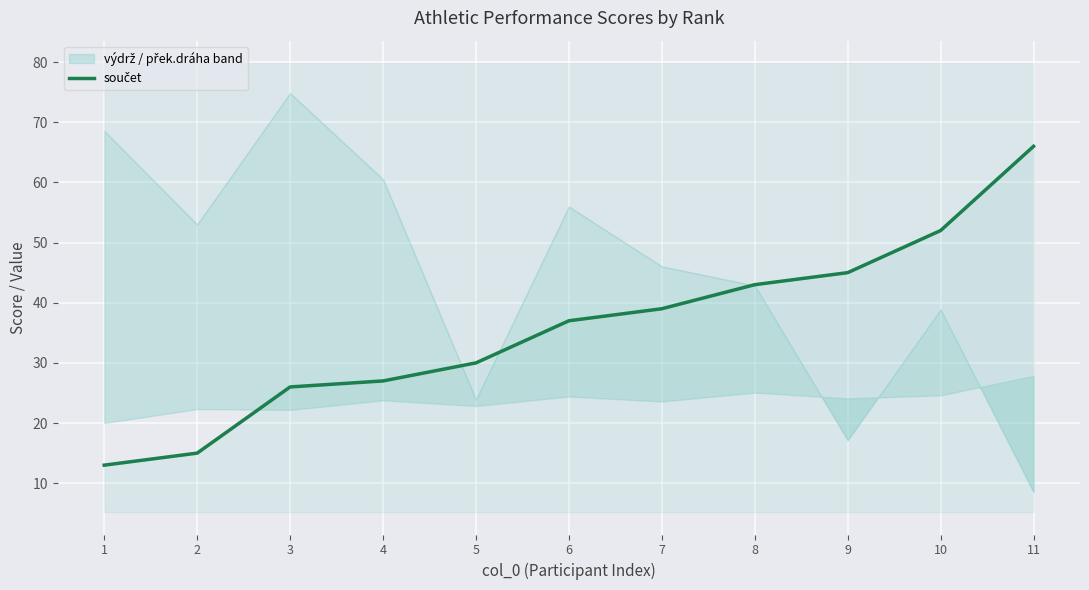

True or false: there are more than 0 points higher than both neighbors.

False